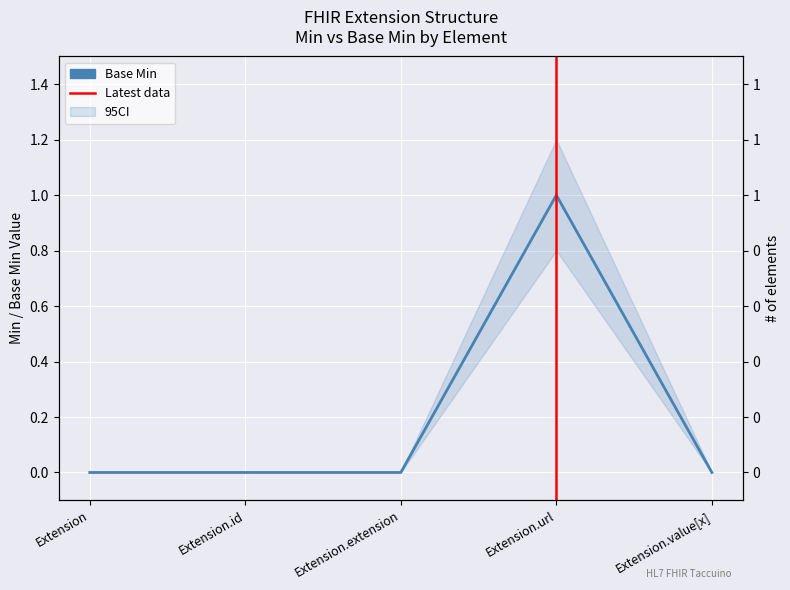

What is the label of the 5th point from the left?

Extension.value[x]